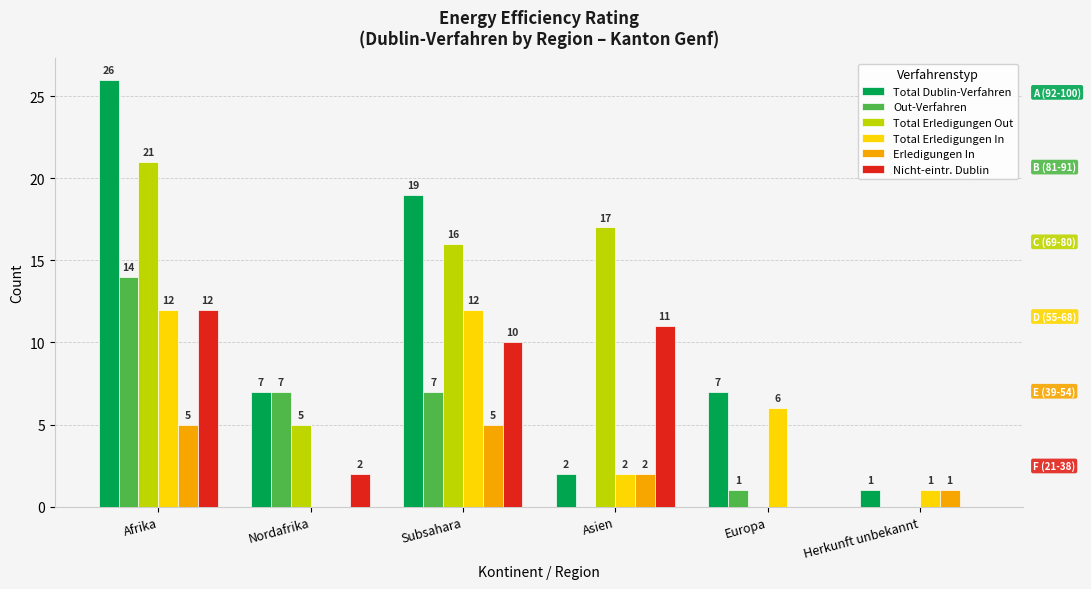

Are the bars horizontal?

No